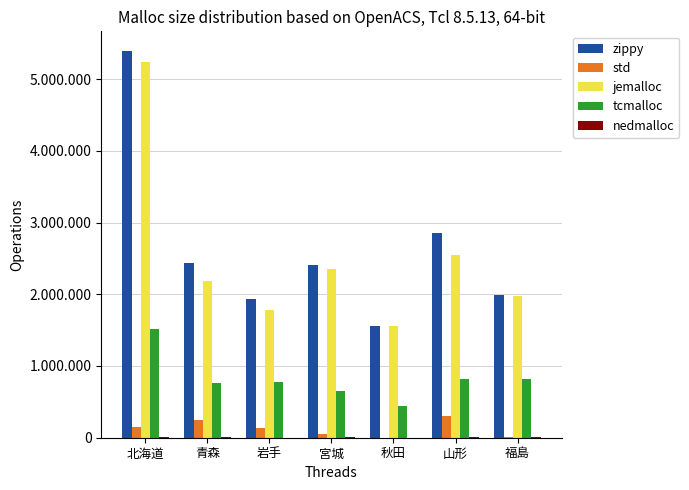

List the series in order of their peak value, highest first.

zippy, jemalloc, tcmalloc, std, nedmalloc